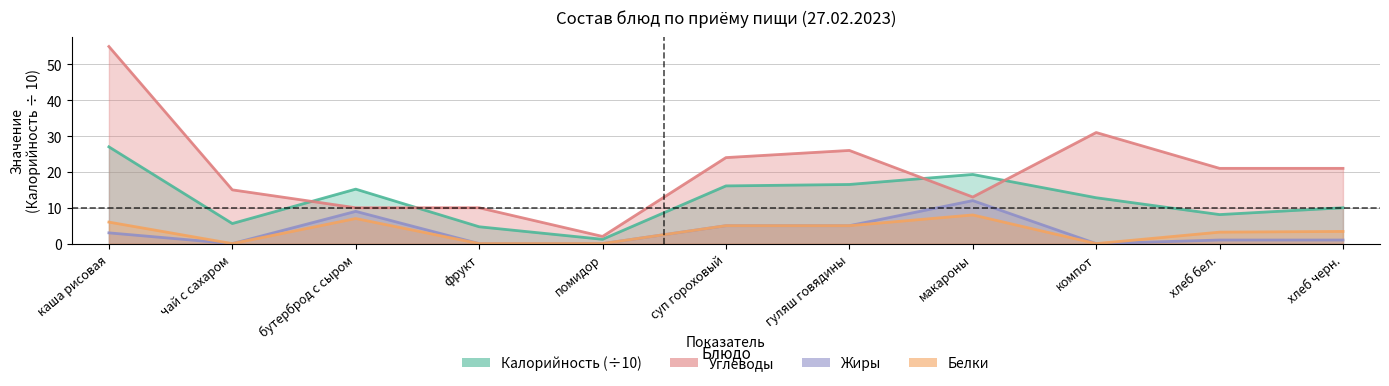

Which series has the largest total across all categories?

Углеводы